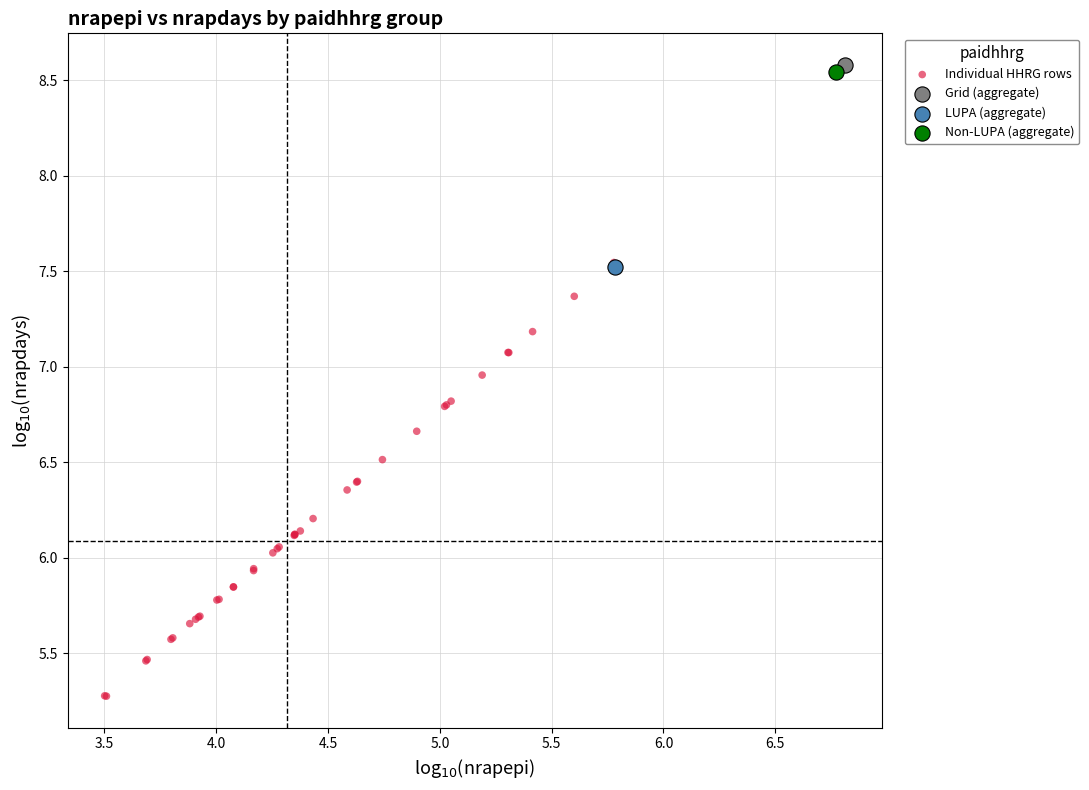

What are all the series names shown in the legend?

Individual HHRG rows, Grid (aggregate), LUPA (aggregate), Non-LUPA (aggregate)